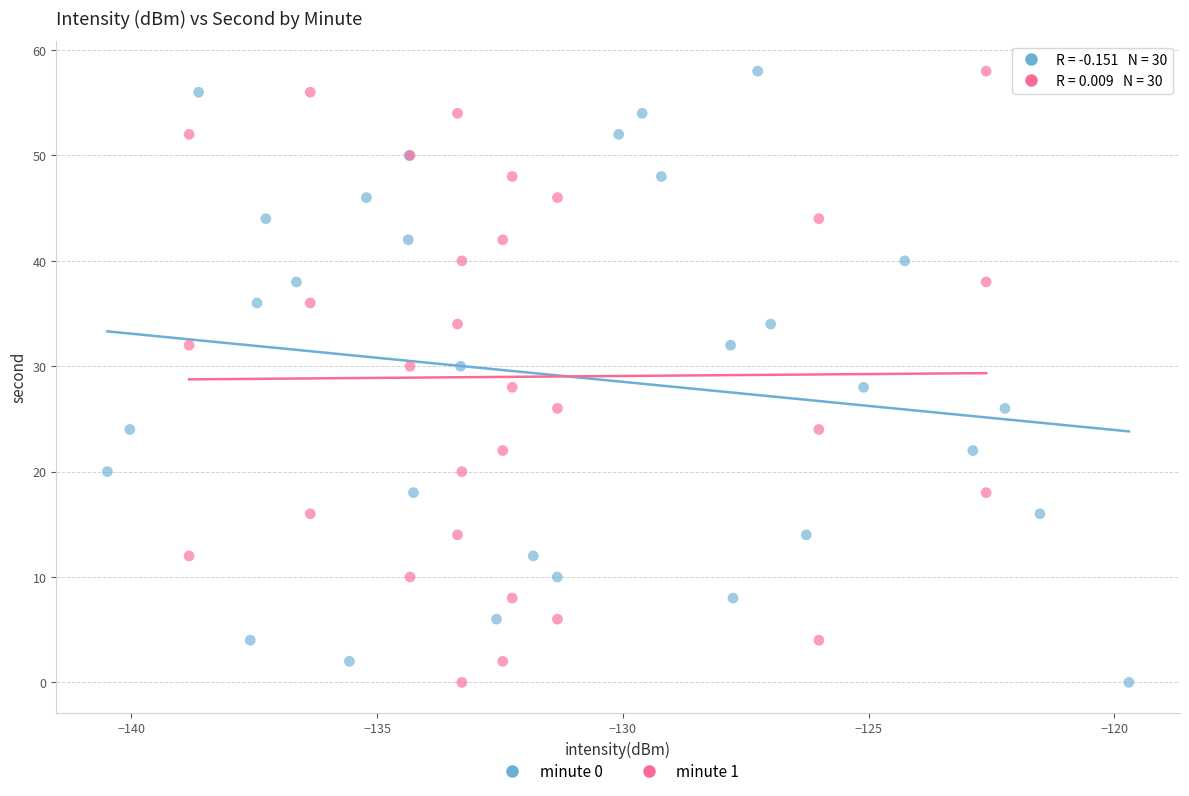

What are all the series names shown in the legend?

minute 0, minute 1